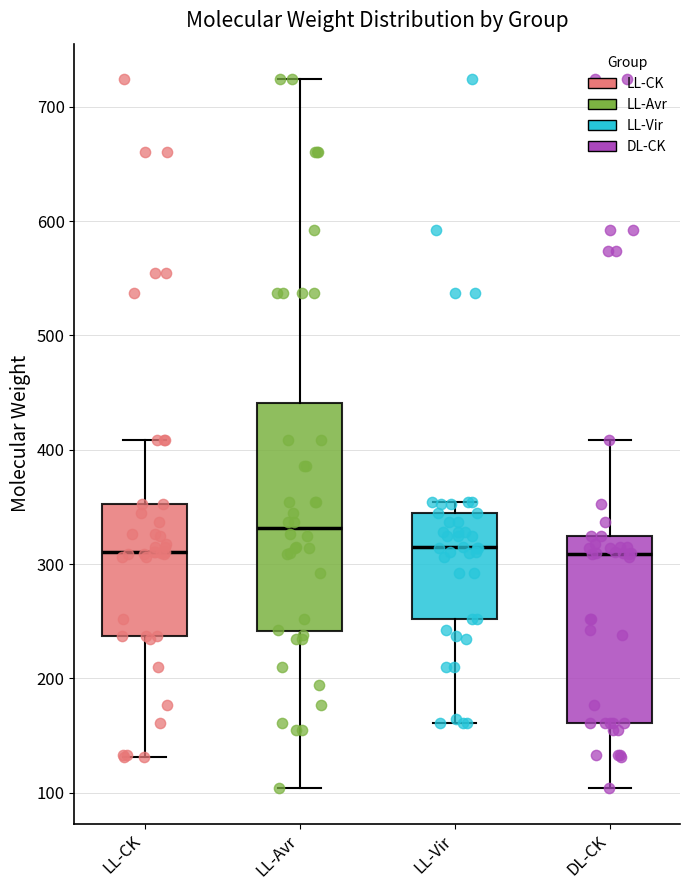

Where is the lower edge of the box for LL-Vir on the y-axis? The values are not printed on the chart, so give them approximately, as read against the axis.

250